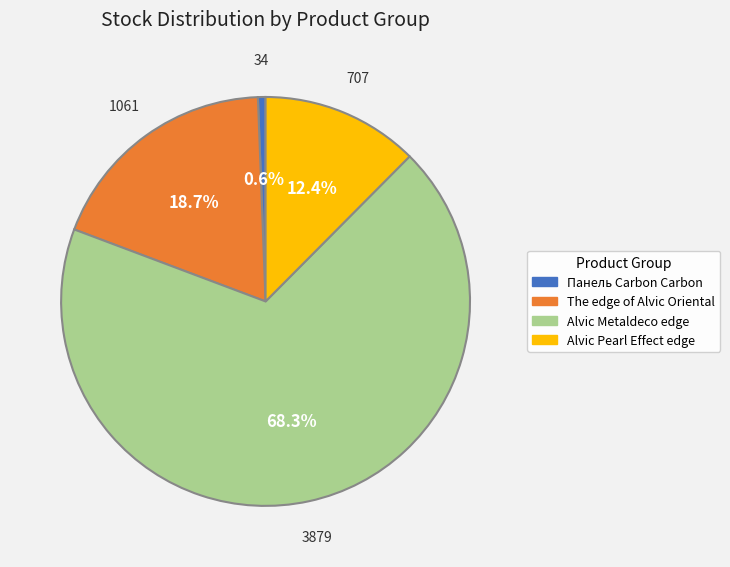

Does any single category account for the majority?

Yes